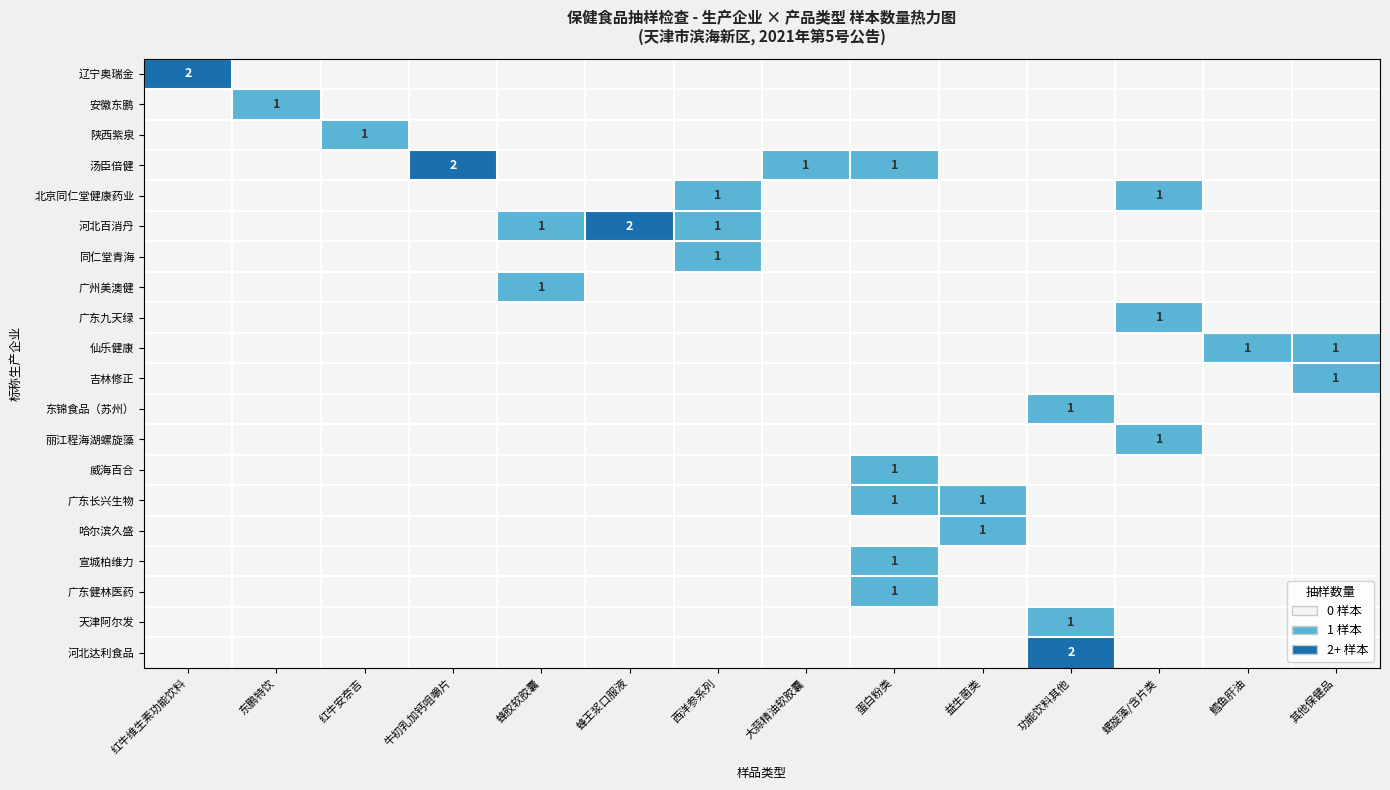

What is the total value across all series at 红牛安奈吉?

1